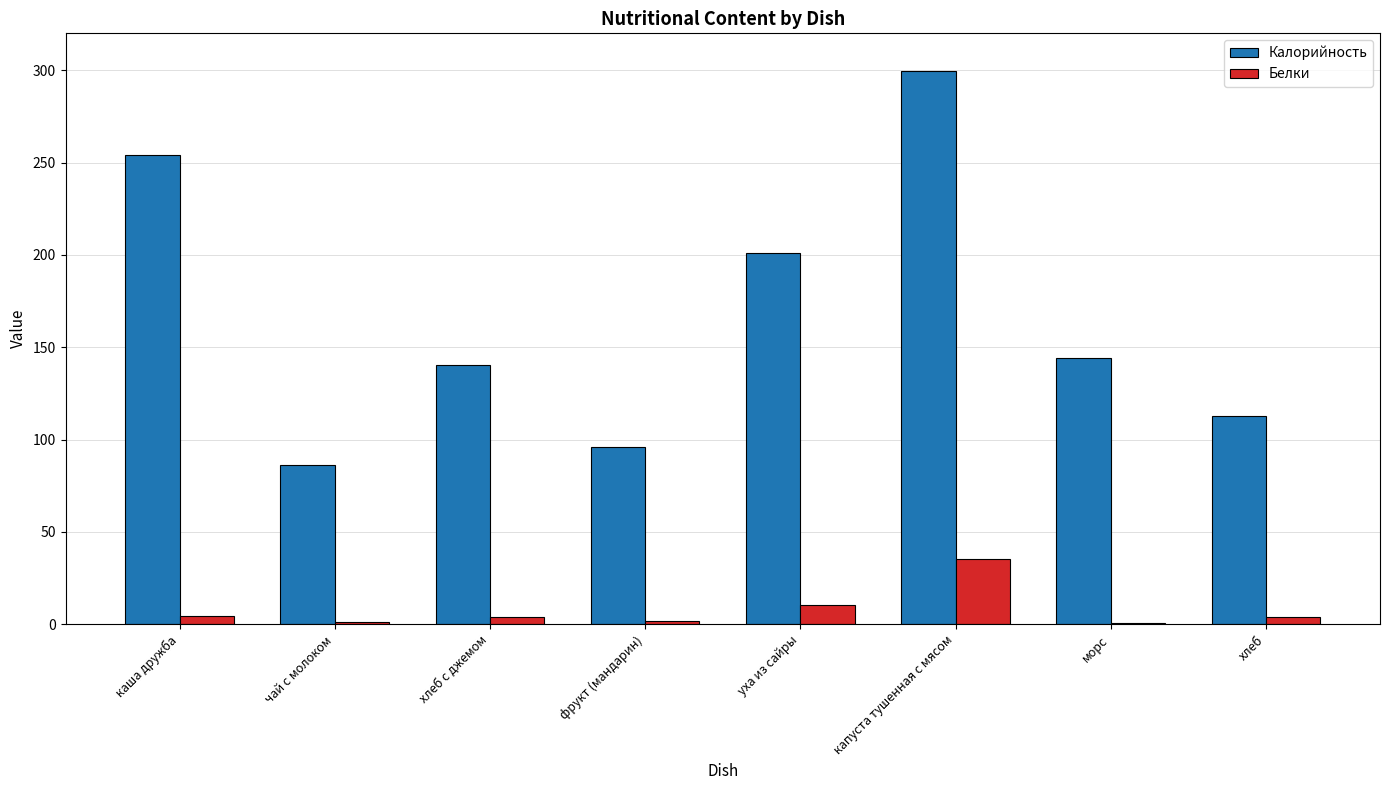

At which category is the sum across all series the highest?

капуста тушенная с мясом